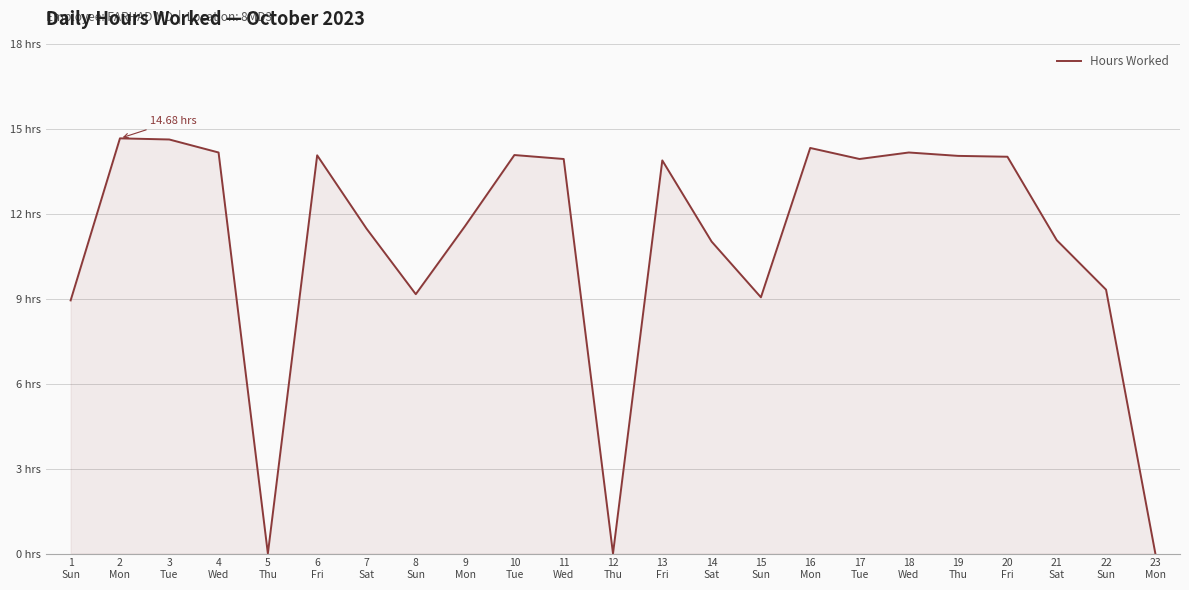

Does the chart have visible grid lines?

Yes